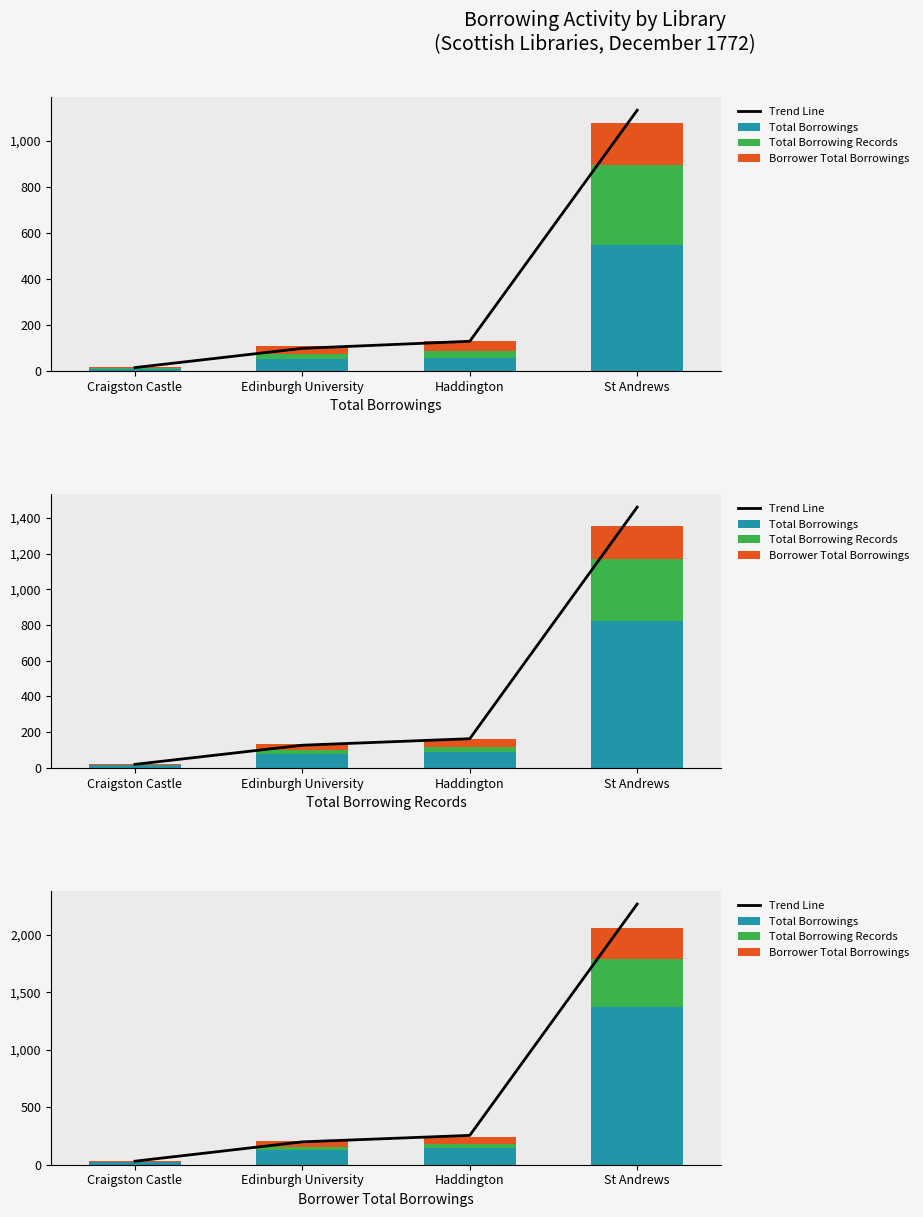

Is it true that Trend Line equals 3242.9 at St Andrews?

False